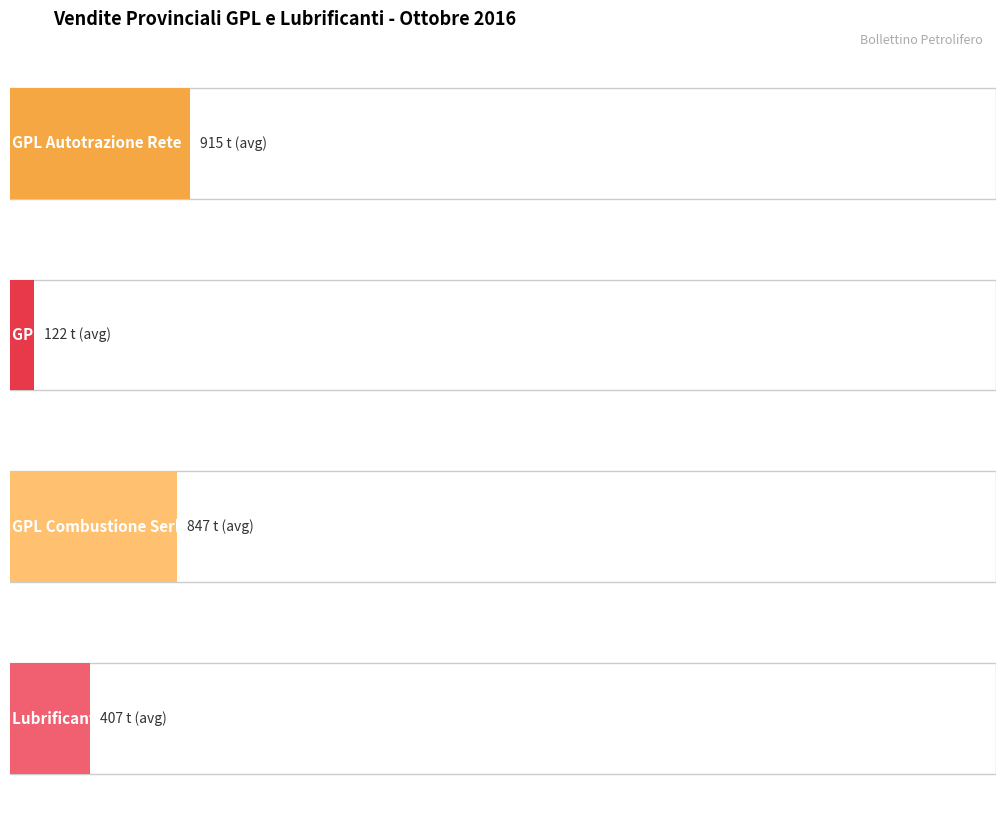

What is the sum of all Lubrificanti Totale values?

3259